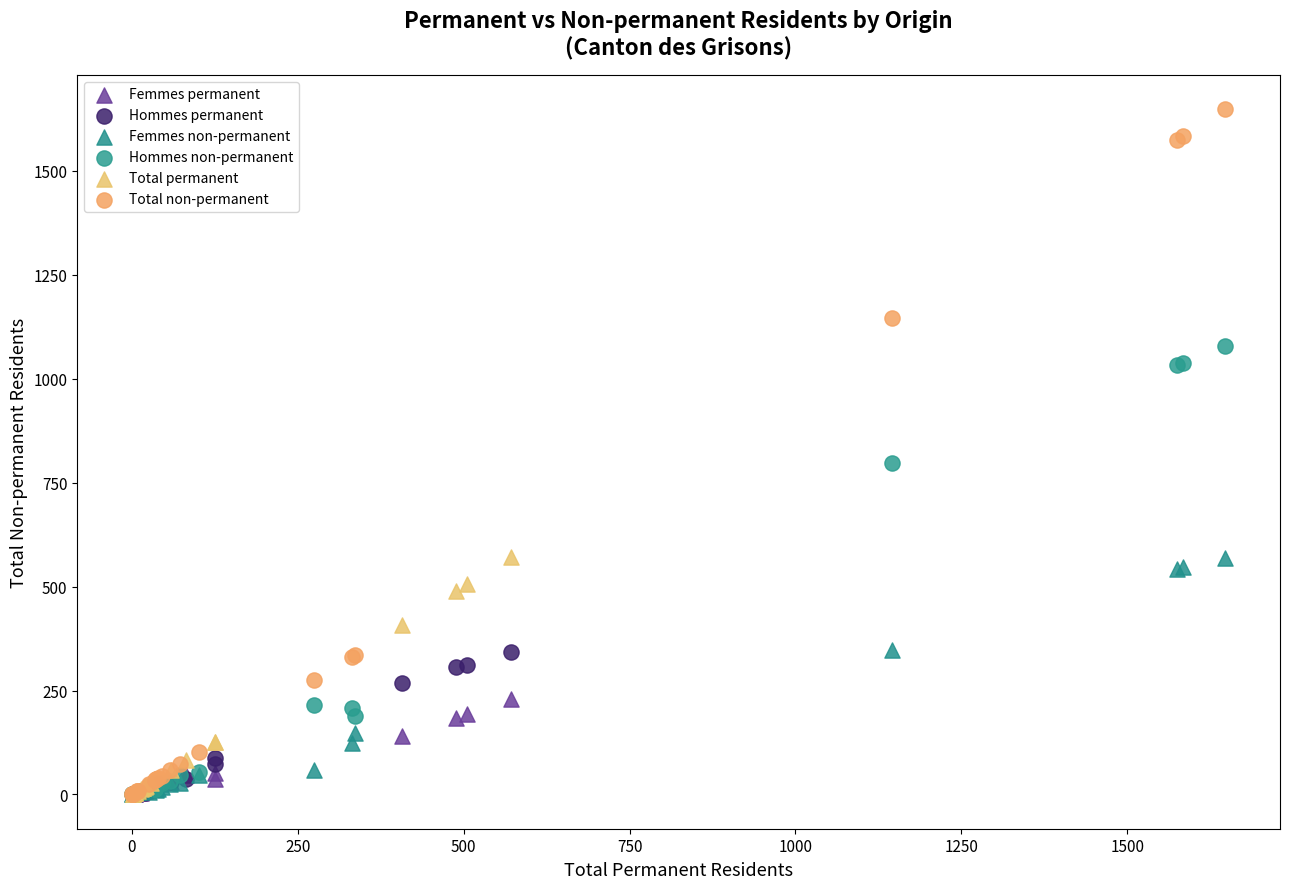

Which series reaches the maximum Y coordinate?

Total non-permanent